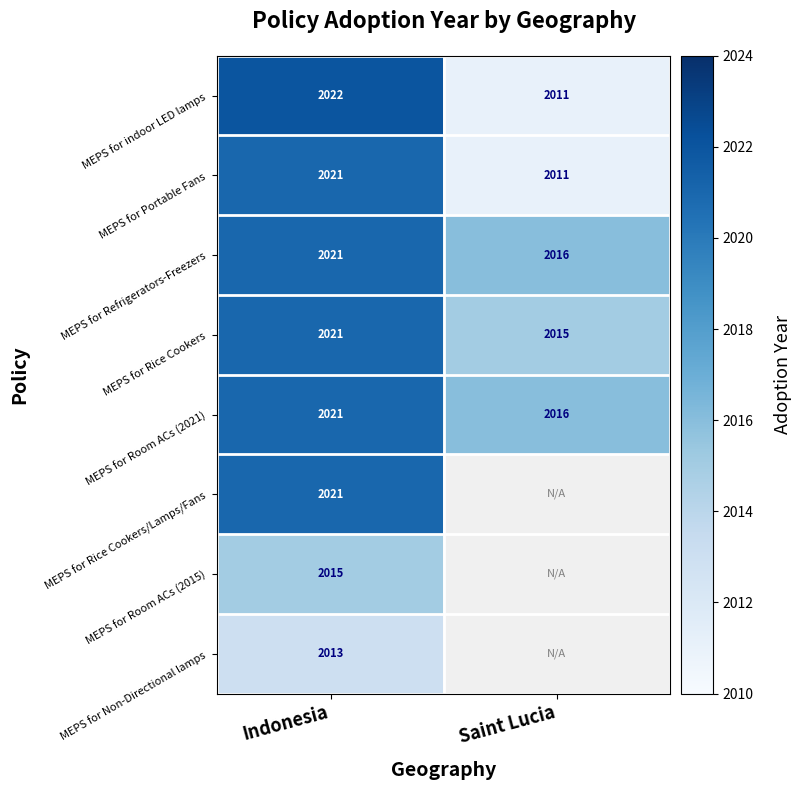

Is the value of MEPS for Portable Fans at Indonesia greater than the value of MEPS for Non-Directional lamps at Indonesia?

Yes